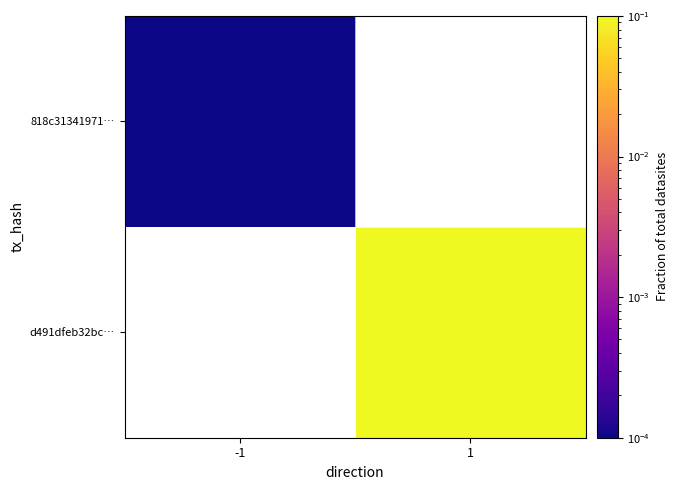

At -1, list the series in order from largest to smallest.

818c31341971…, d491dfeb32bc…